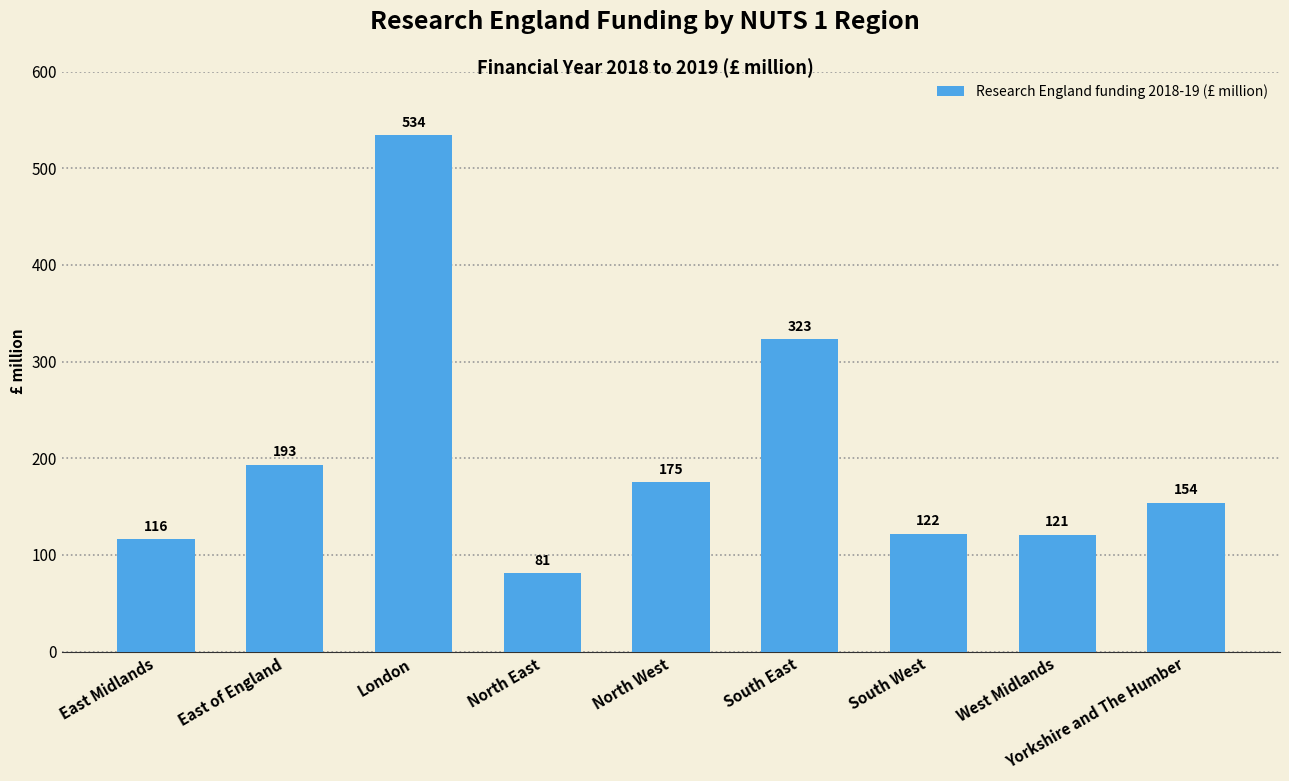

Rank the categories by value from highest to lowest.

London, South East, East of England, North West, Yorkshire and The Humber, South West, West Midlands, East Midlands, North East